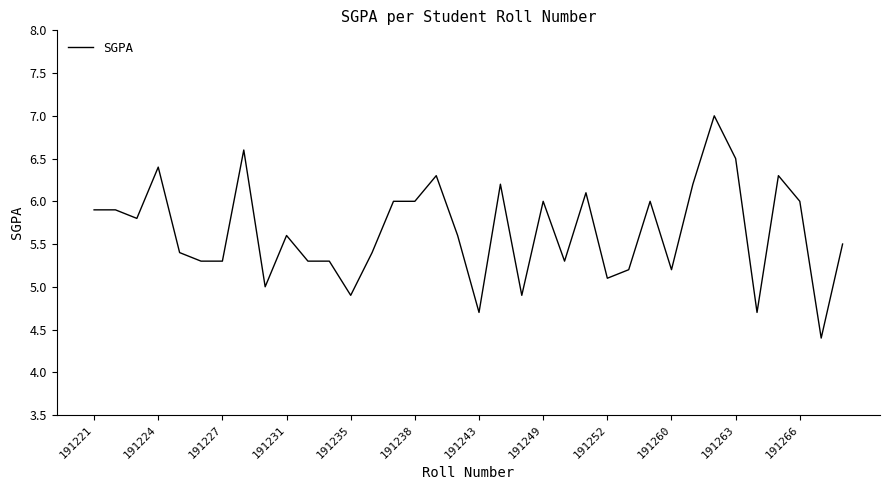

What is the maximum value shown in the chart?

7.0